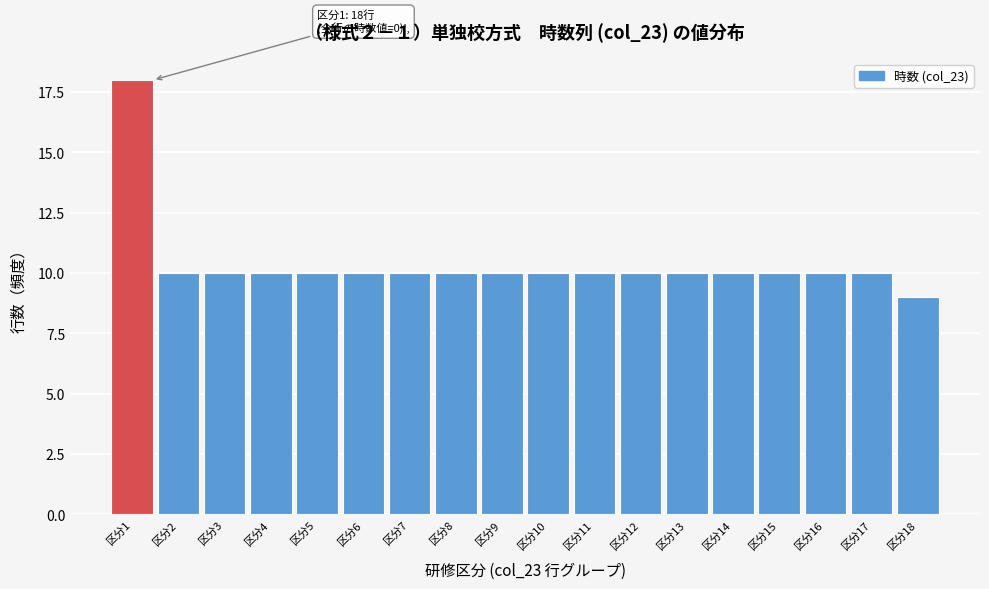

Reading right to left, transcribe all the data shown in this chart.

9	10	10	10	10	10	10	10	10	10	10	10	10	10	10	10	10	18